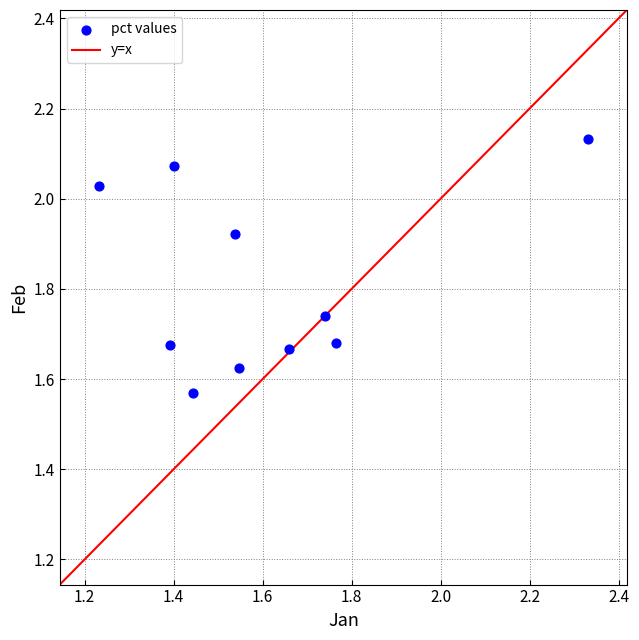

What is the range of X values (max minus min)?

1.1